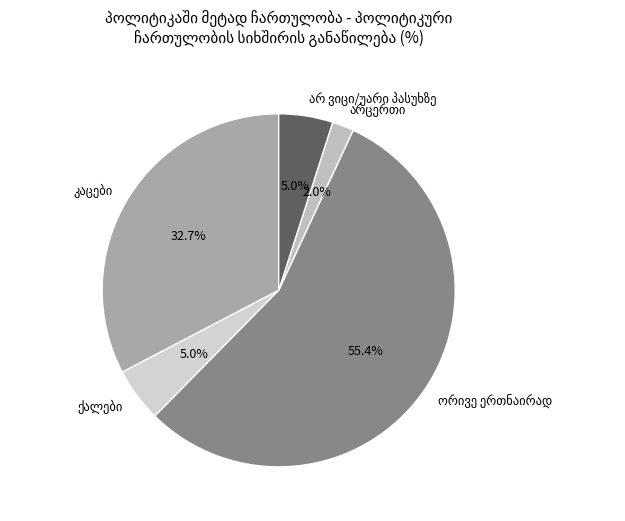

Is there any slice that represents more than half of the pie?

Yes